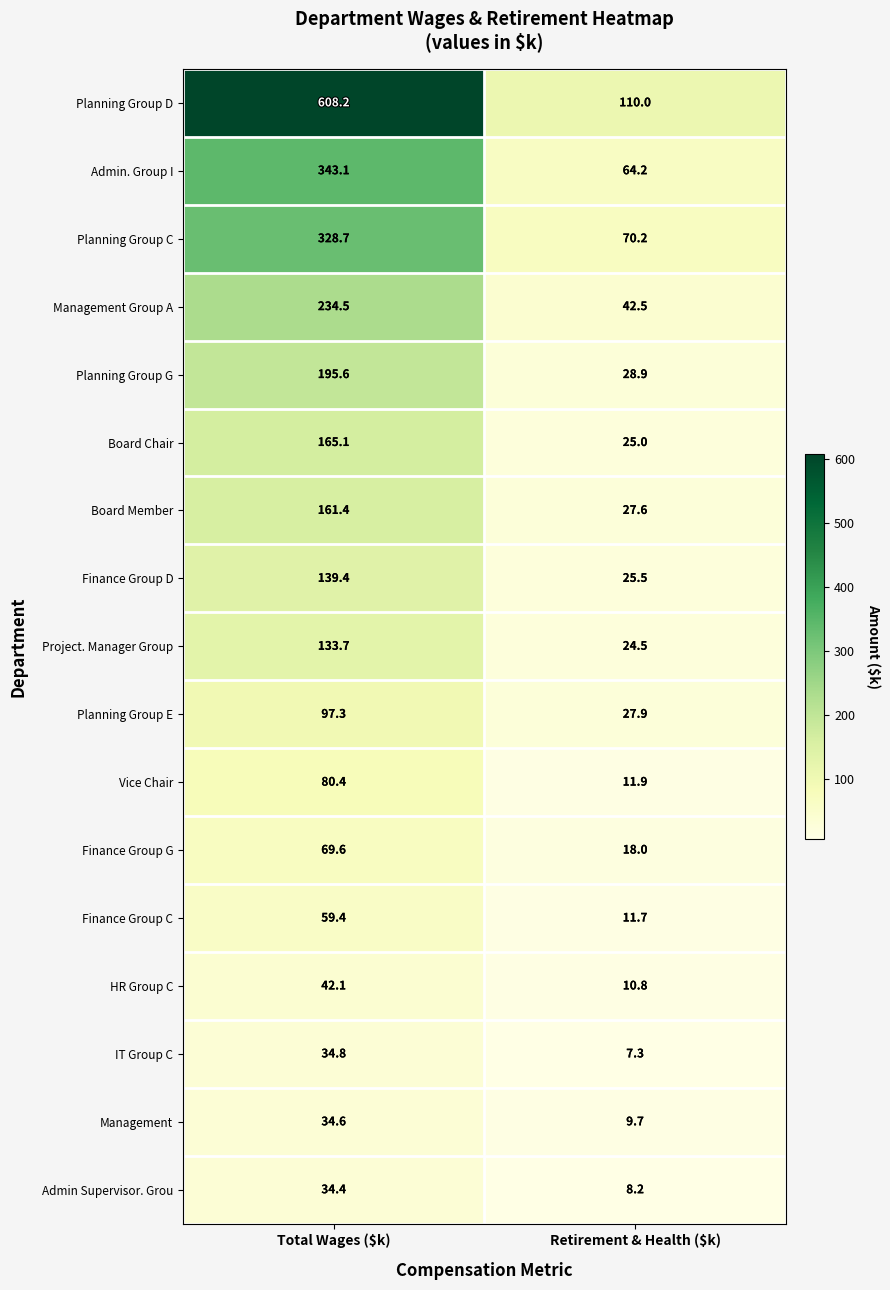

The Board Chair series shows 220.5 at Total Wages ($k). True or false?

False